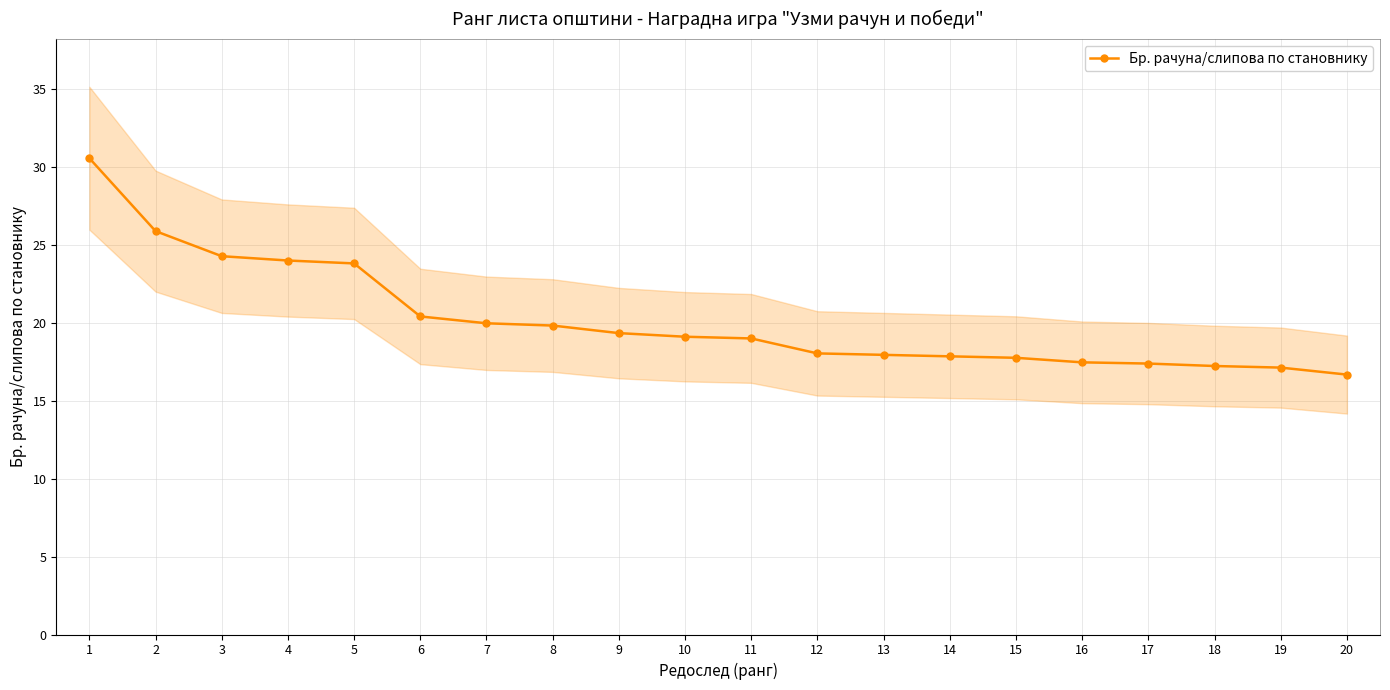

Count the number of categories in the chart.

20